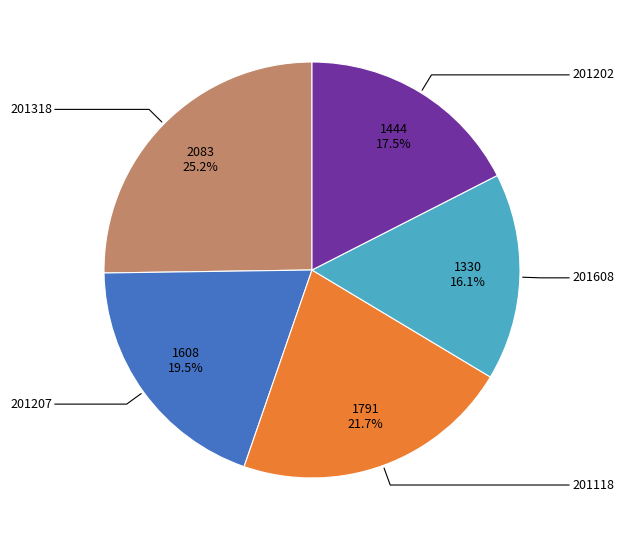

How many segments does this pie chart have?

5